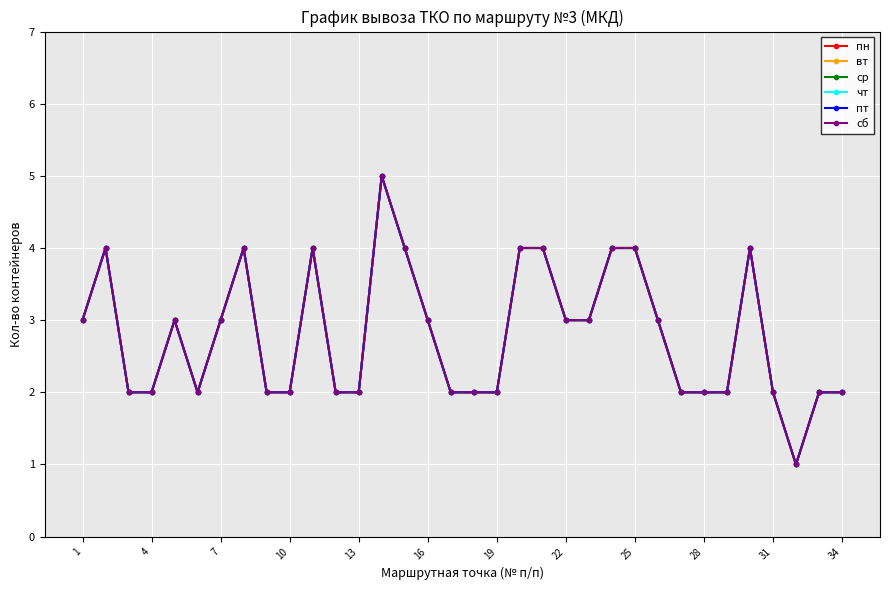

What is the value of the чт point at the 34th from the left?

2